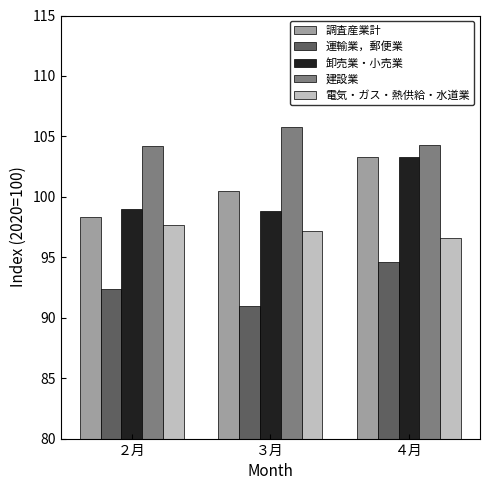

Which series has the largest range (max minus min)?

調査産業計